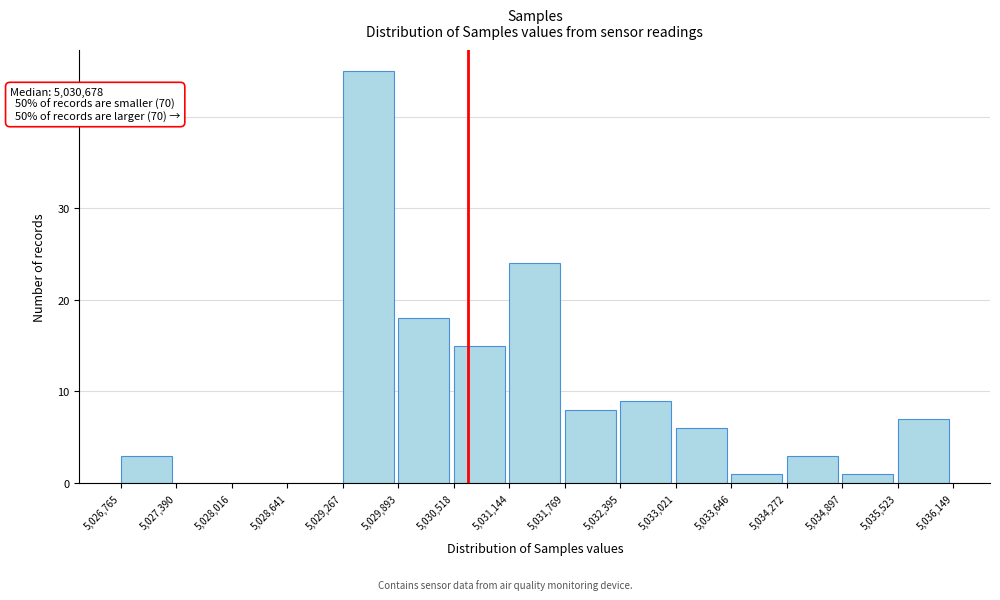

Which range on the x-axis has the tallest bar?

5,029,267 to 5,029,893